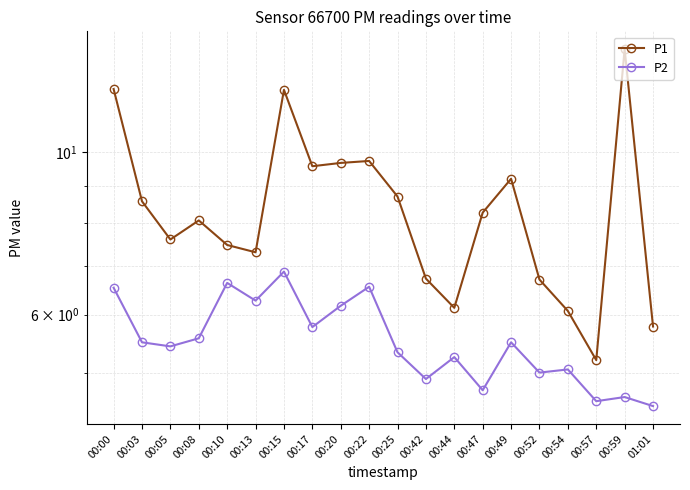

What is the difference between the P1 values at 00:54 and 00:15?

6.1